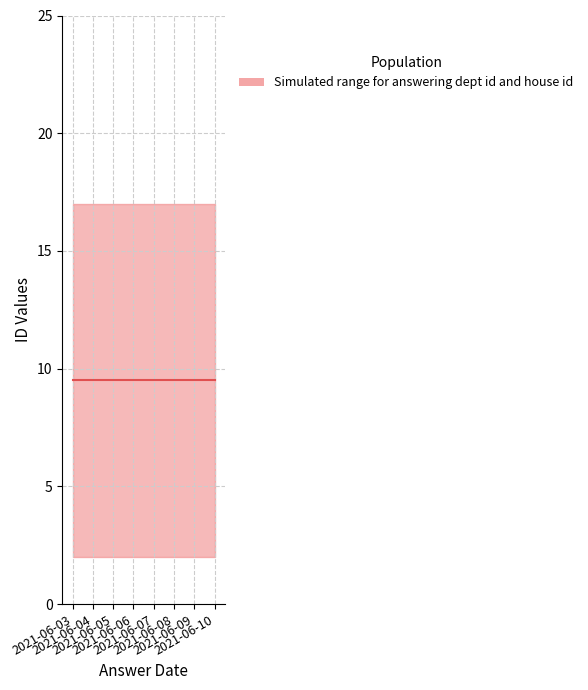

The house id series shows 2 at 2021-06-03. True or false?

True